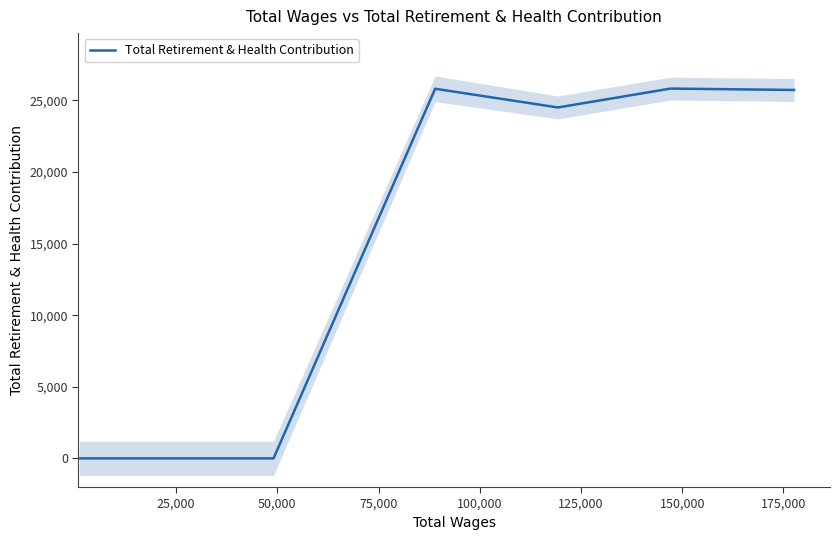

What is the maximum value for Total Retirement & Health Contribution?

25832